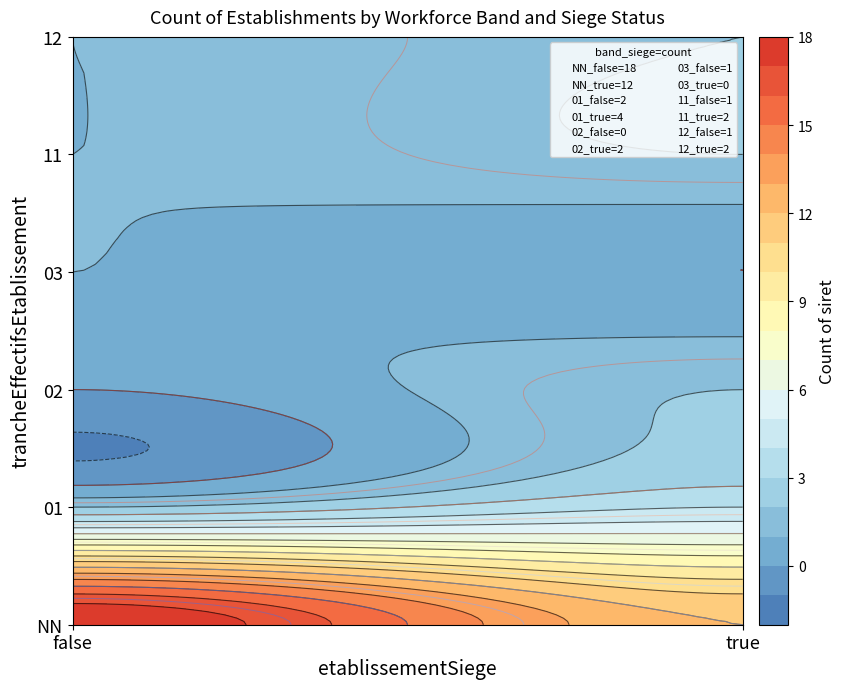

Is it true that the value at NN_false is 18?

True